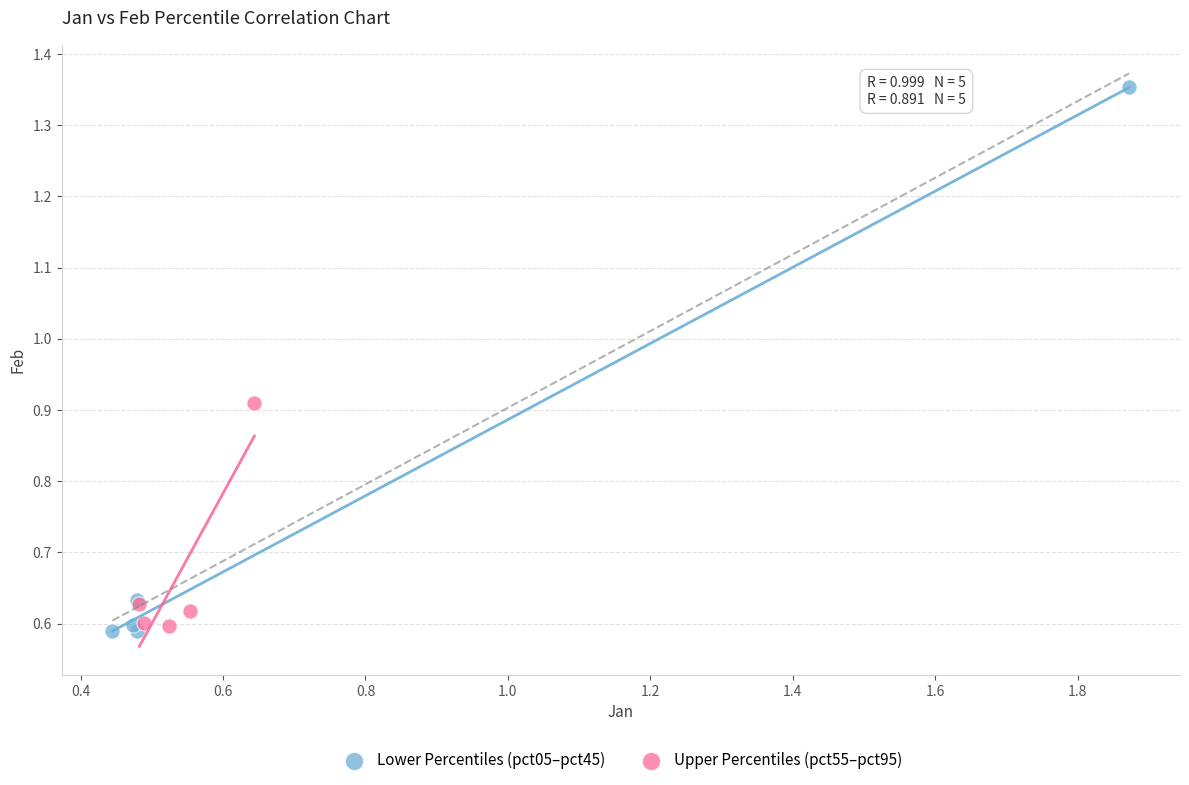

Which series has the widest spread of Y values?

Lower Percentiles (pct05–pct45)